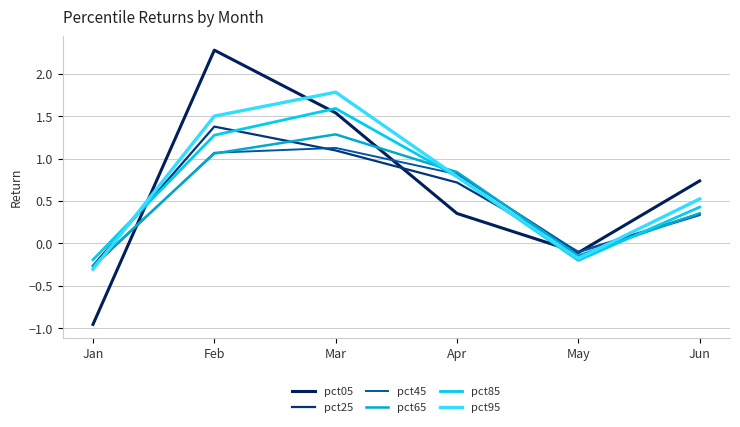

Which series has the widest spread of values?

pct05